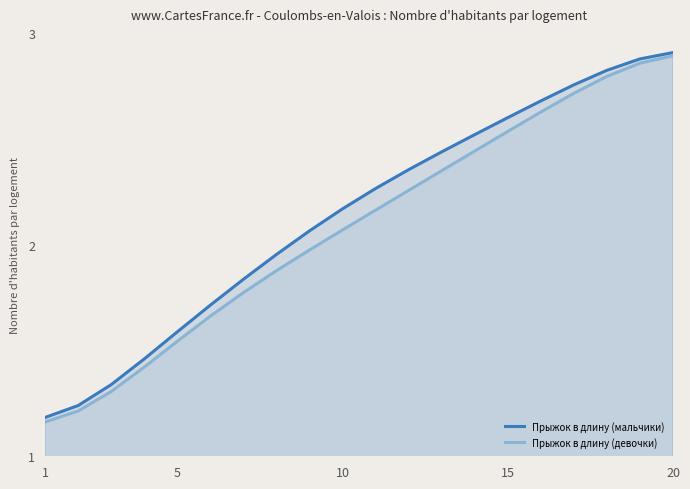

Which series has the largest range (max minus min)?

Прыжок в длину (девочки)